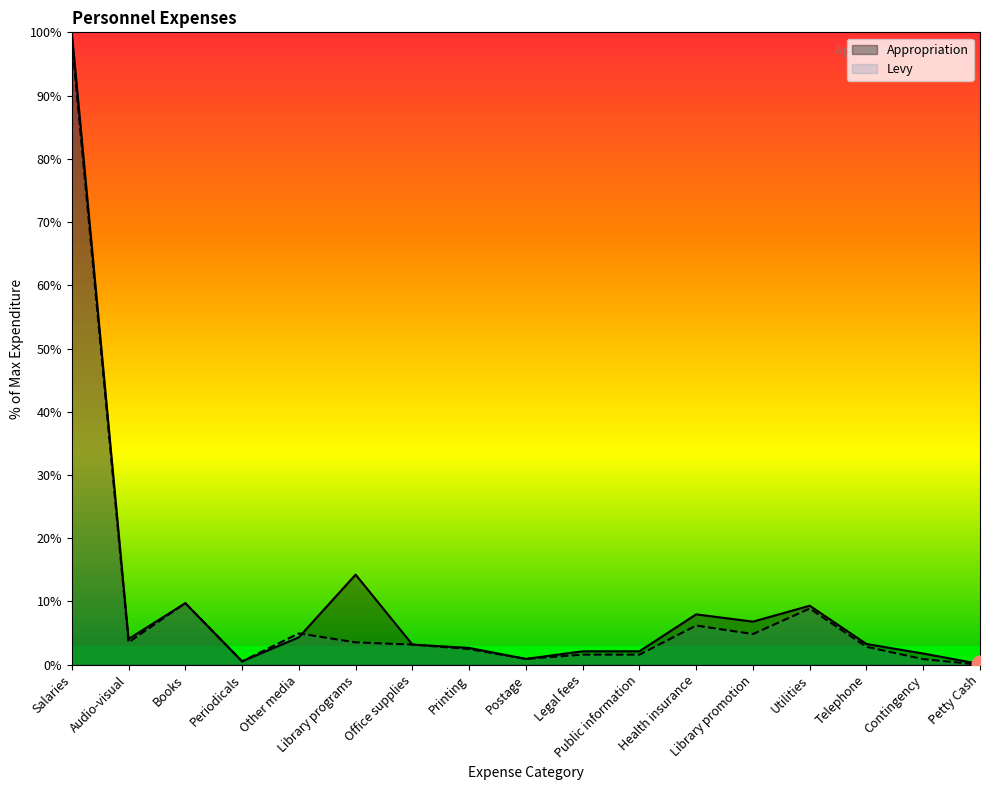

List the series in order of their peak value, lowest first.

Levy, Appropriation